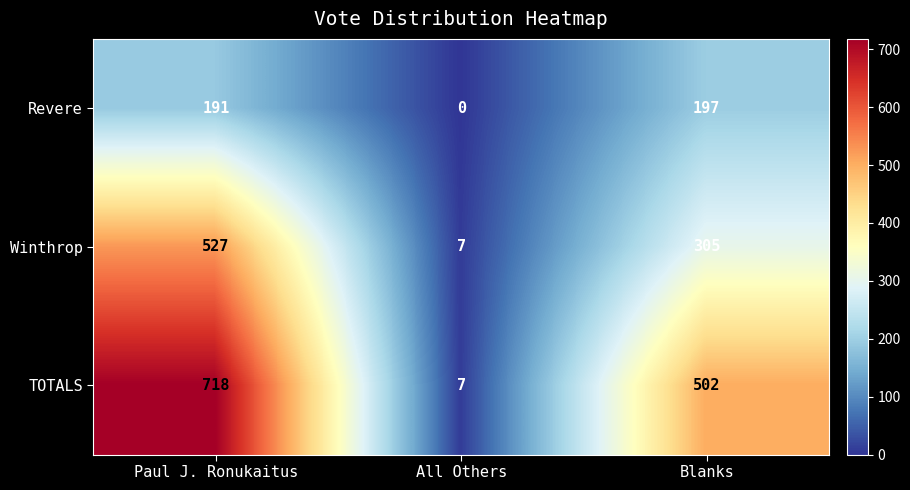

How many data points does each series have?

3